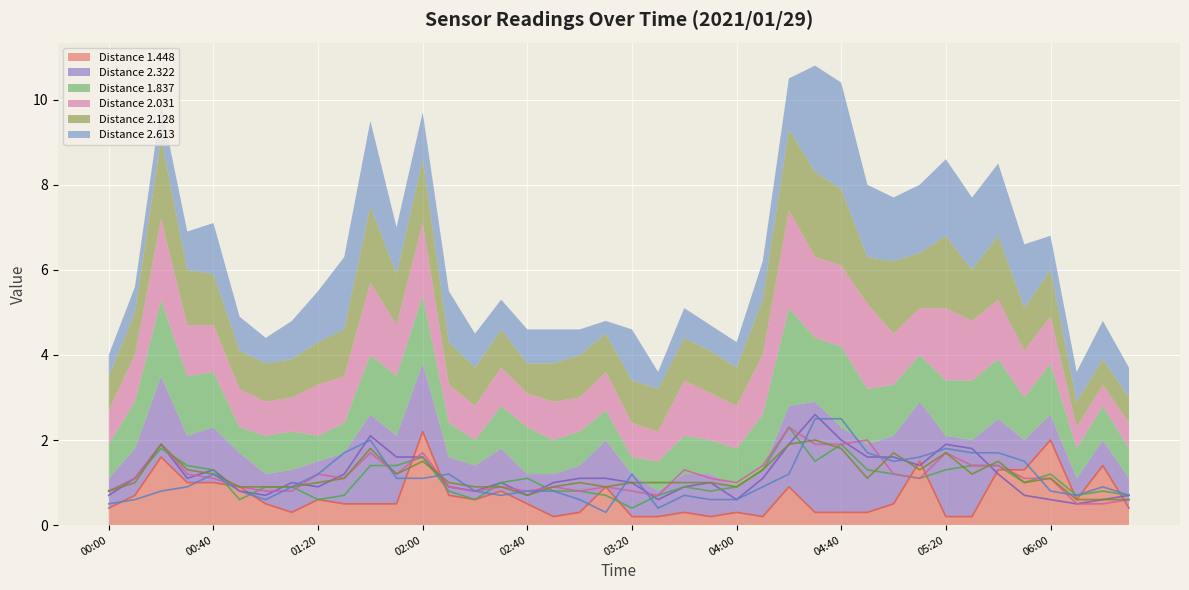

What is the maximum value for Distance 1.448?

2.2